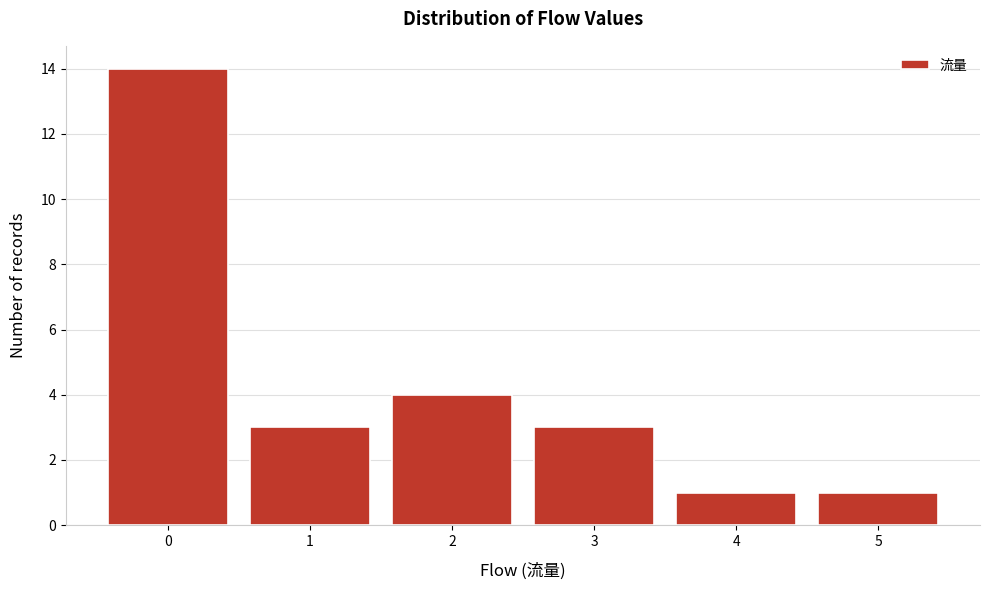

Reading left to right, what are all the values shown in this chart?

14	3	4	3	1	1